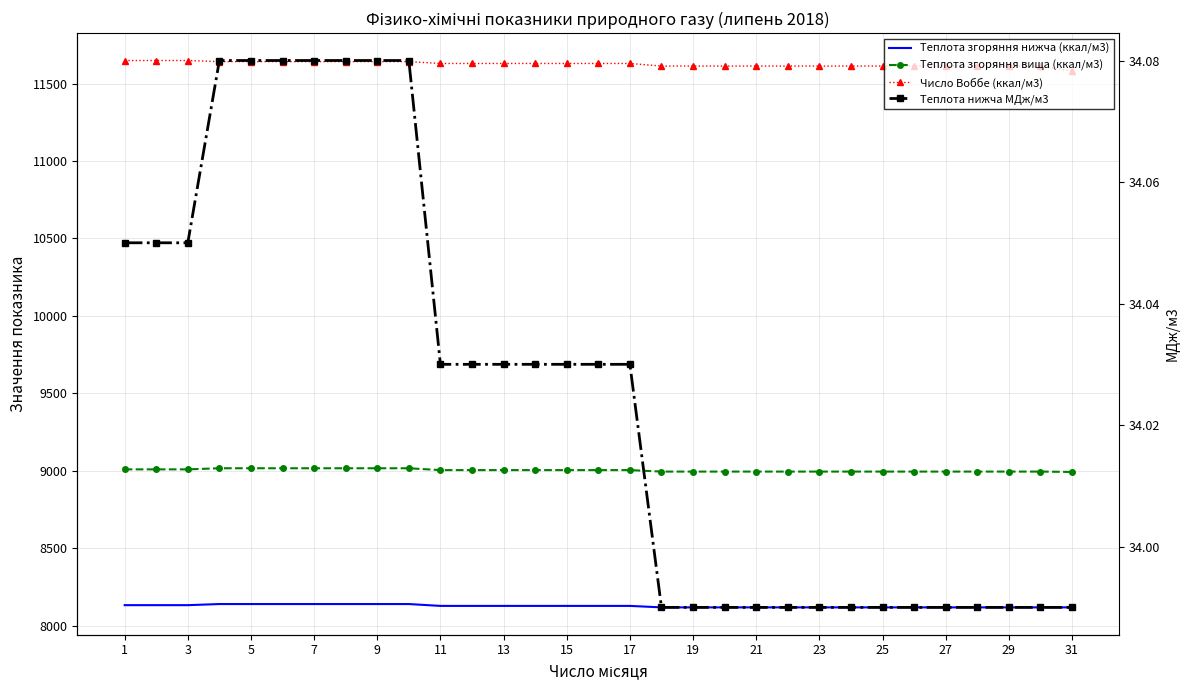

How many distinct data groups are displayed?

4